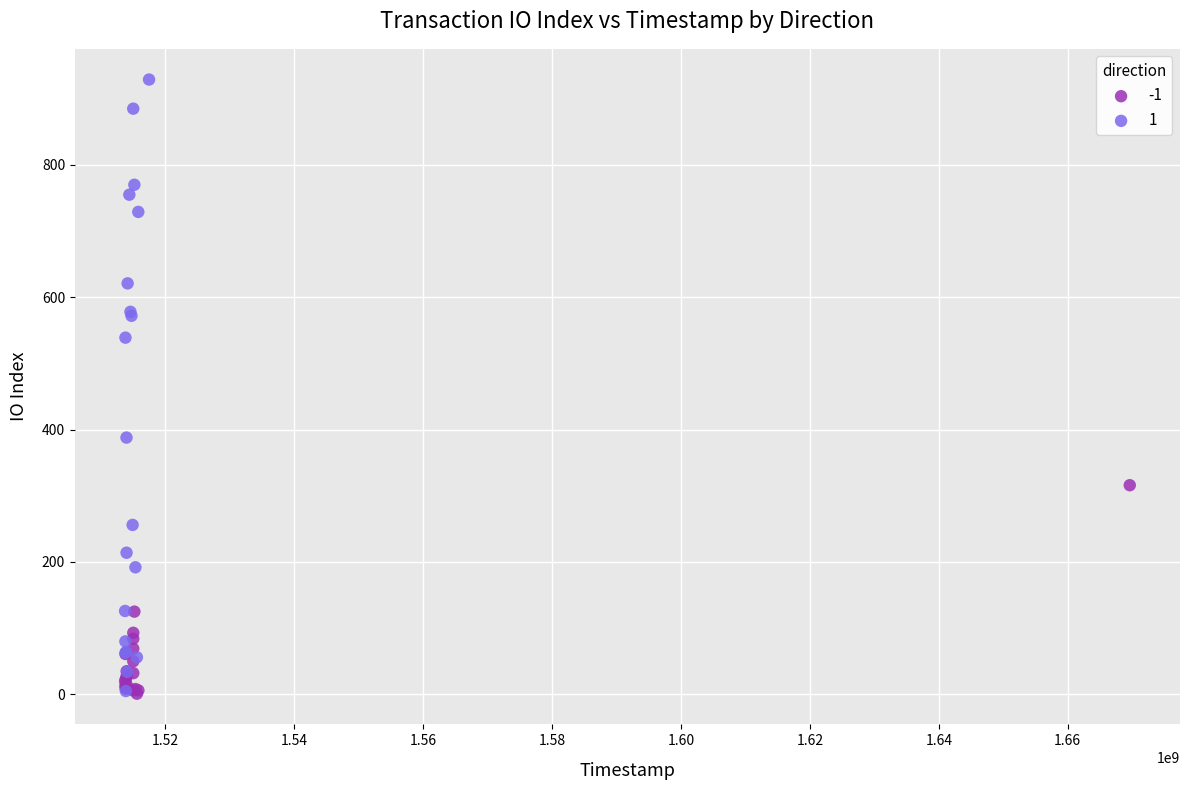

Which series contains the highest Y value?

1